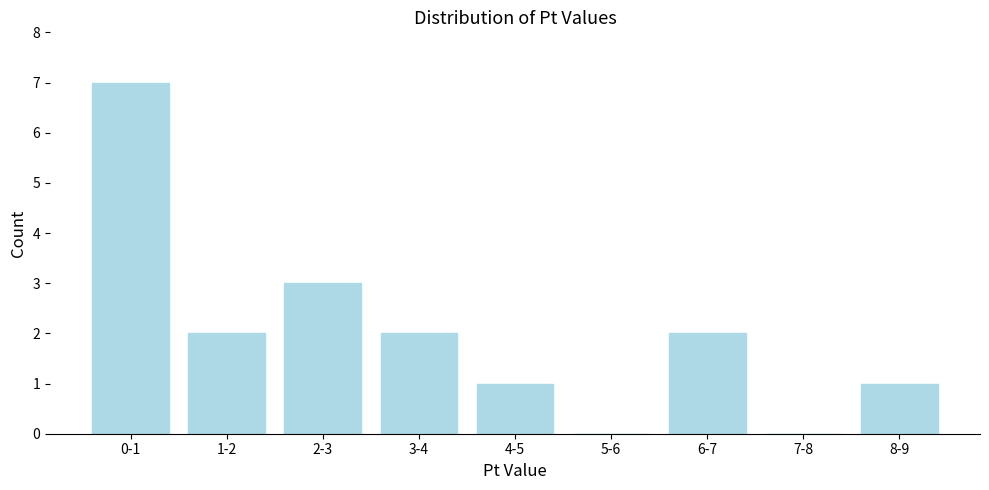

Reading right to left, list all the values displayed in this chart.

8-9=1	7-8=0	6-7=2	5-6=0	4-5=1	3-4=2	2-3=3	1-2=2	0-1=7